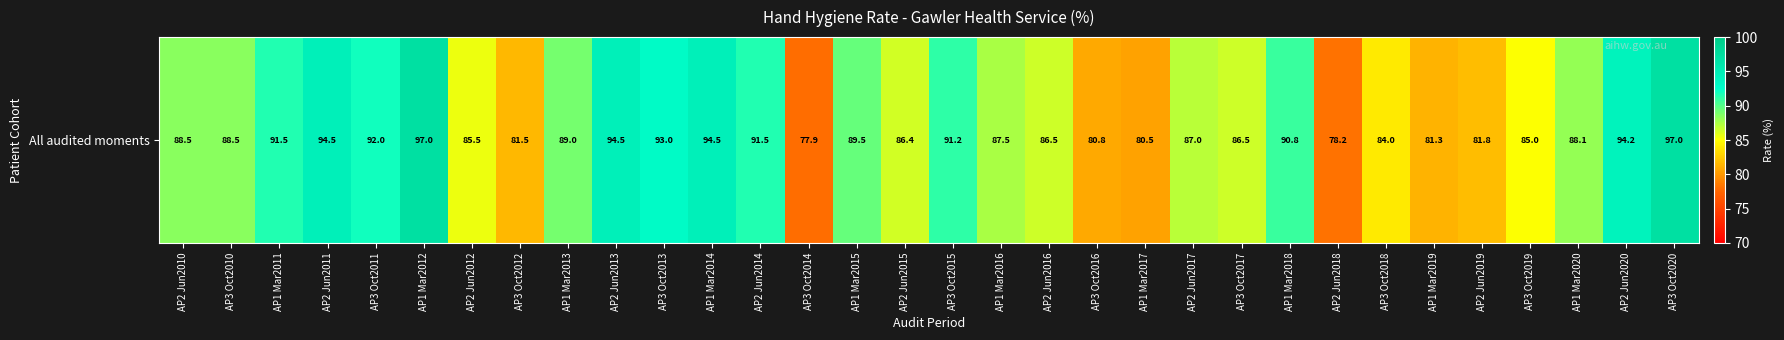

At which label does the data first exceed 88?

AP2 Jun2010